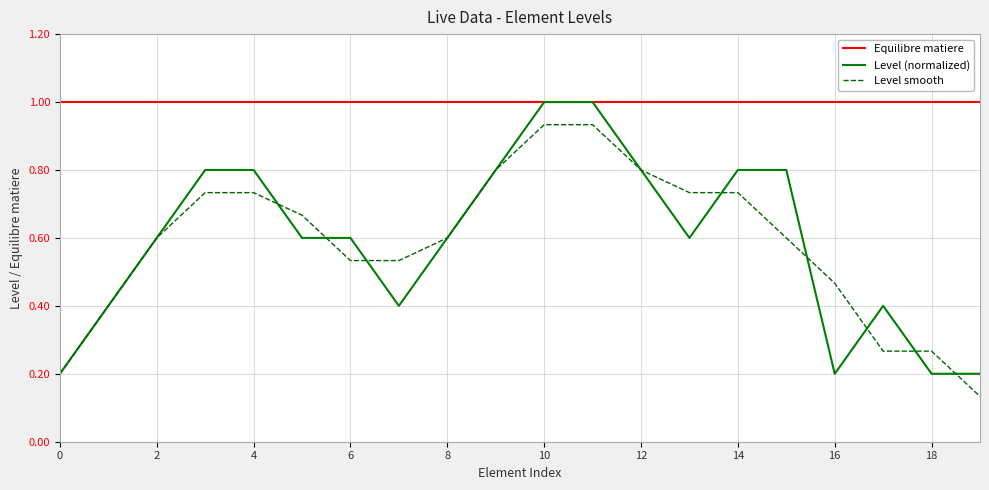

What are all the series names shown in the legend?

Equilibre matiere, Level (normalized), Level smooth